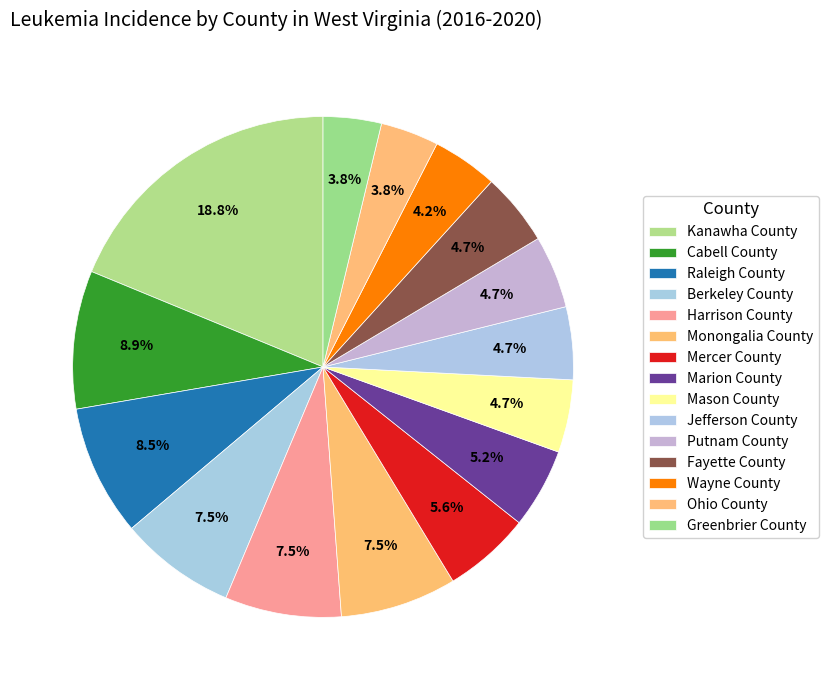

Which category has the smallest portion of the pie?

Ohio County